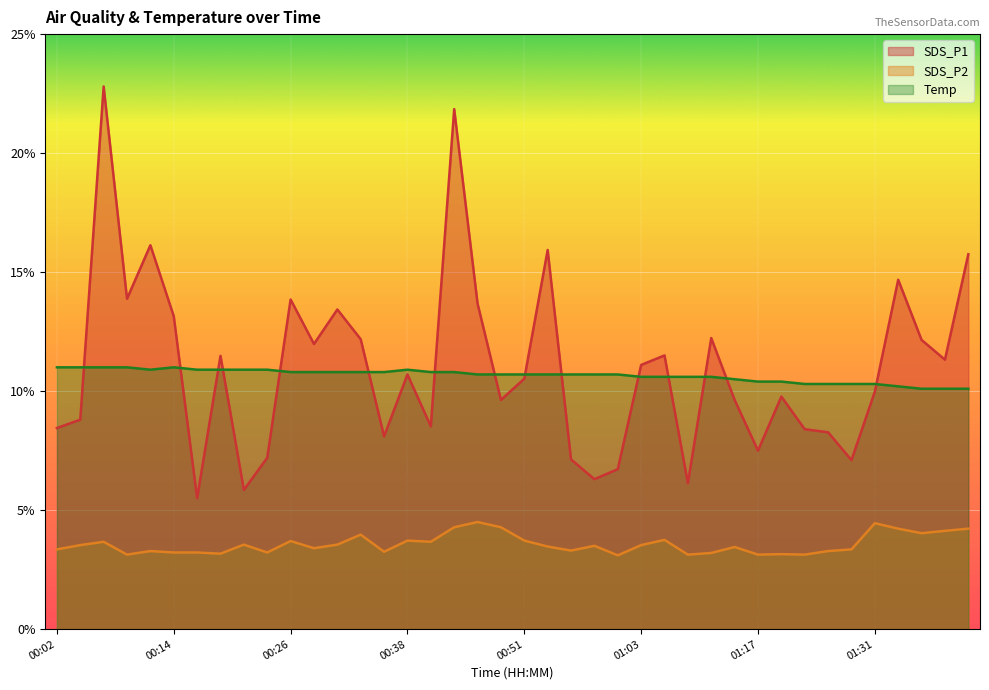

List the series in order of their peak value, lowest first.

SDS_P2, Temp, SDS_P1